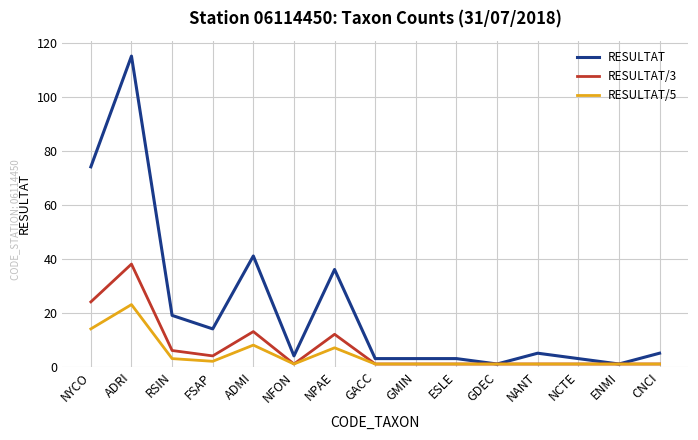

At which category does the chart reach its peak across all series?

ADRI